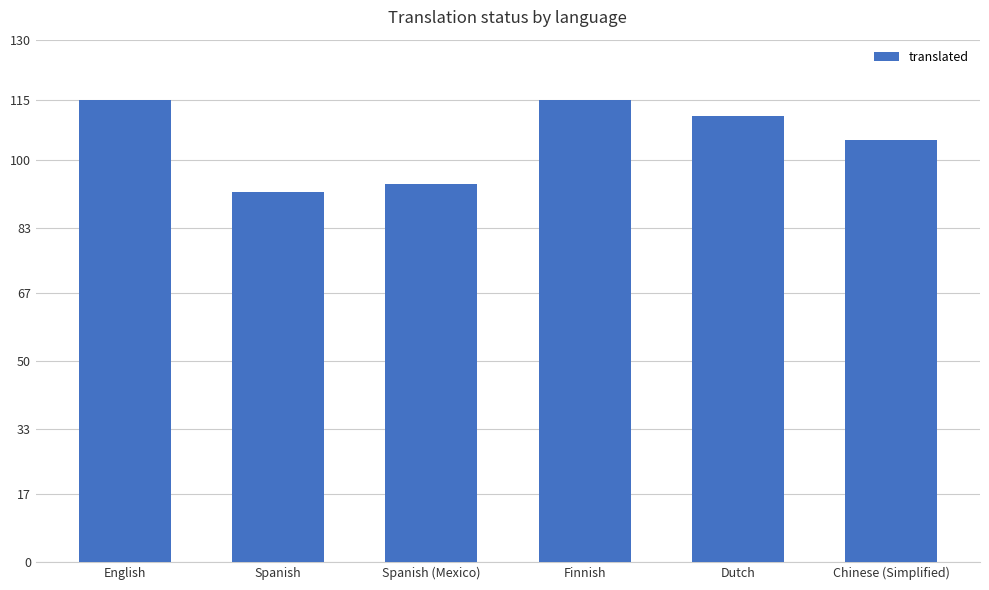

Are the bars grouped side by side (vs. stacked)?

No